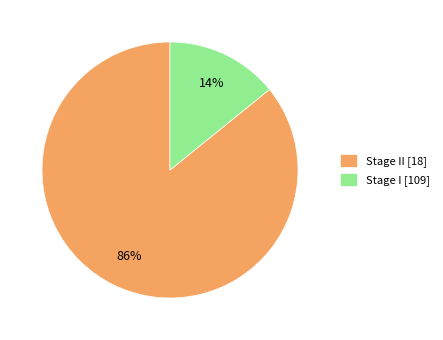

How many segments does this pie chart have?

2